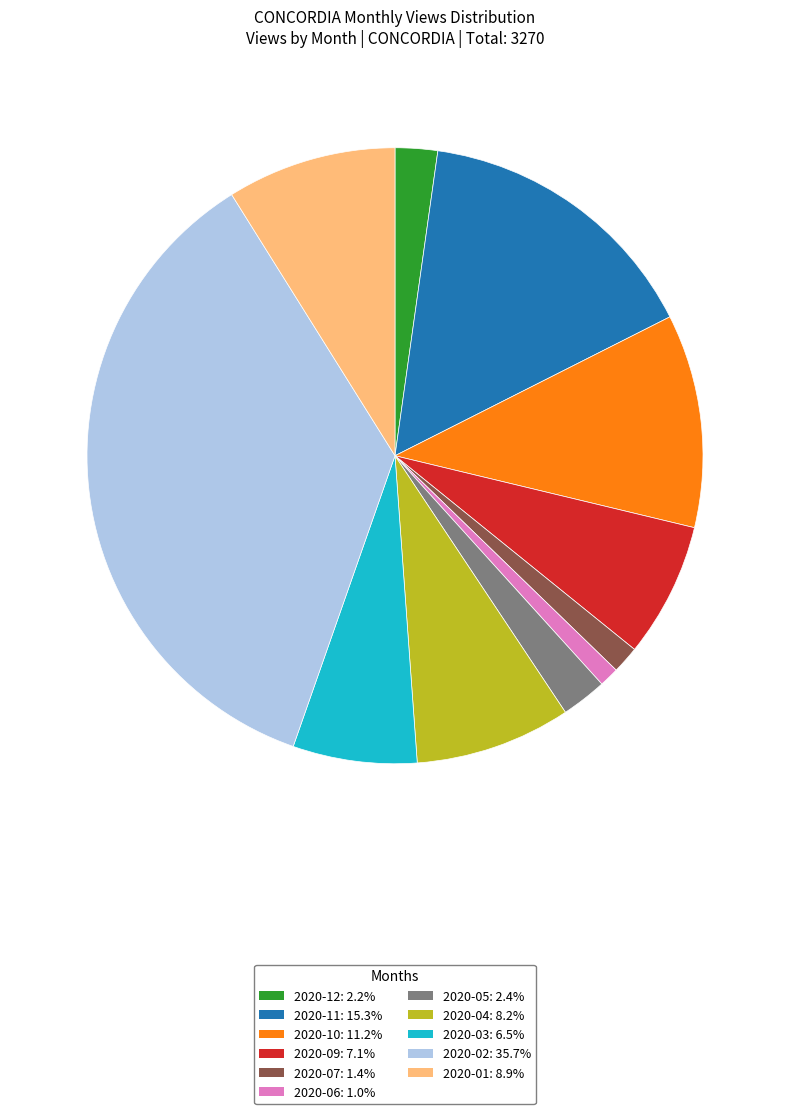

Do 2020-11: 15.3% and 2020-07: 1.4% together represent more than half of the pie?

No